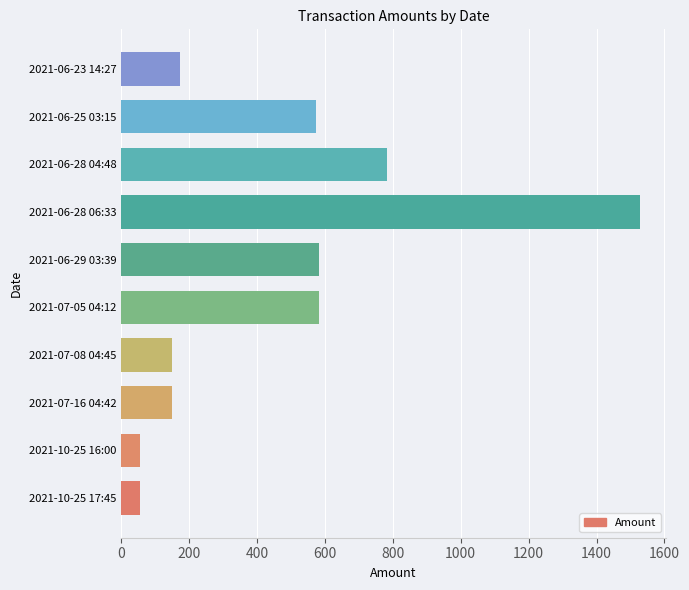

What is the difference between the maximum and minimum values?

1473.2